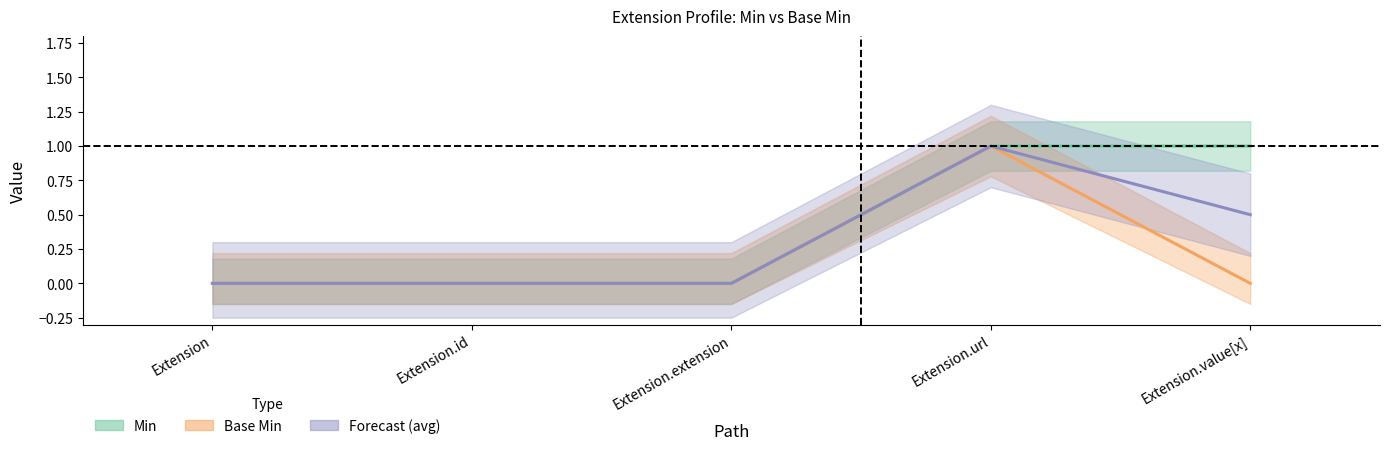

The Min series shows 1.0 at Extension.value[x]. True or false?

True